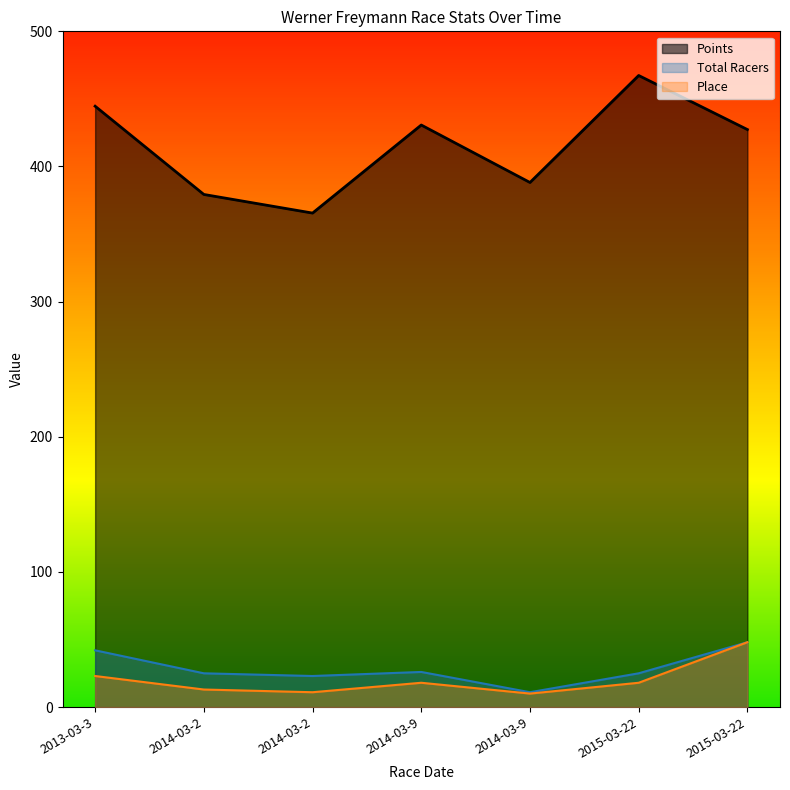

What is the label of the 6th point from the right?

2014-03-2